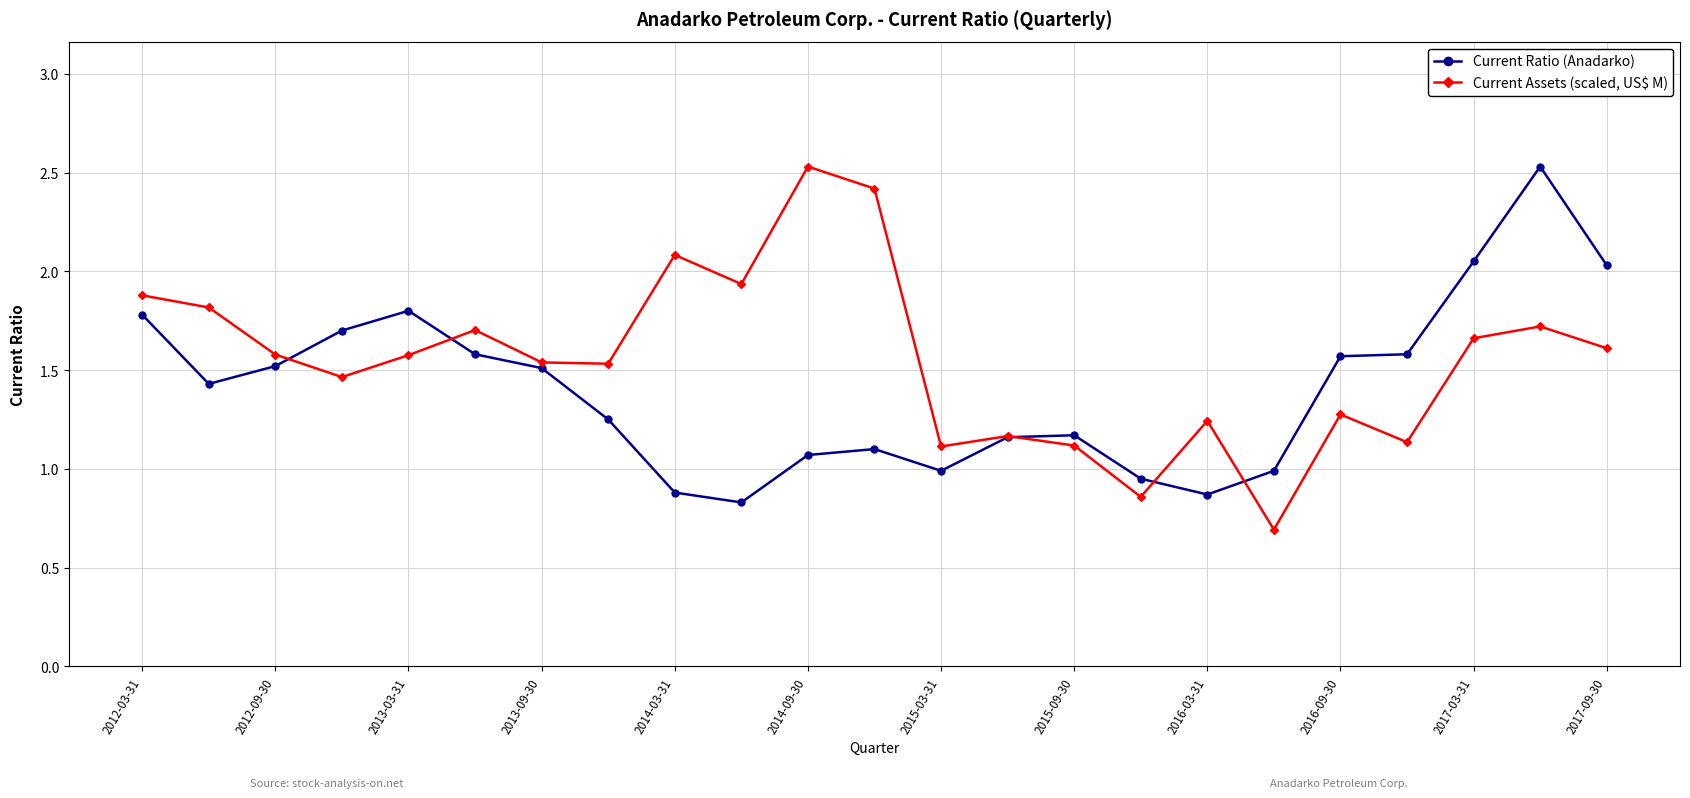

What is the greatest value displayed?

2.5